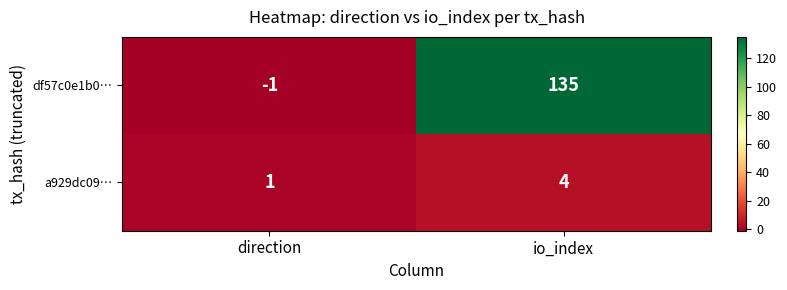

Reading left to right, extract all data points from this chart.

df57c0e1b0…: direction=-1	io_index=135
a929dc09…: direction=1	io_index=4